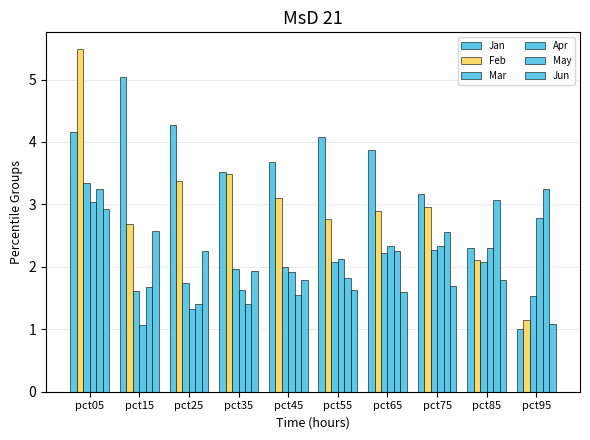

How many values in the Apr series exceed 2?

6